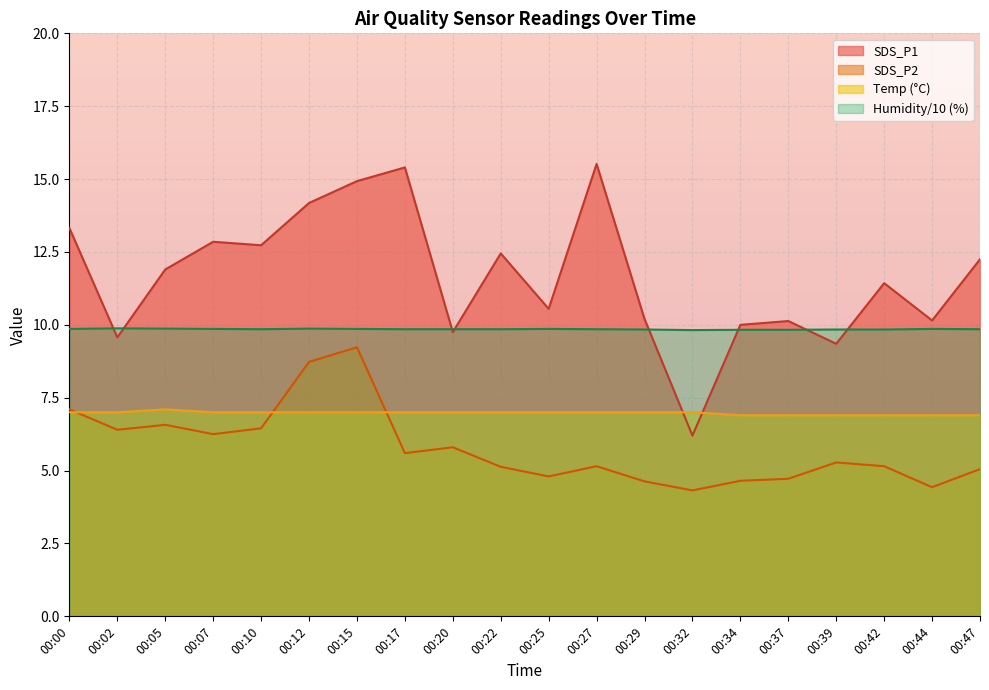

How many intersections are there between Humidity and SDS_P1?

8